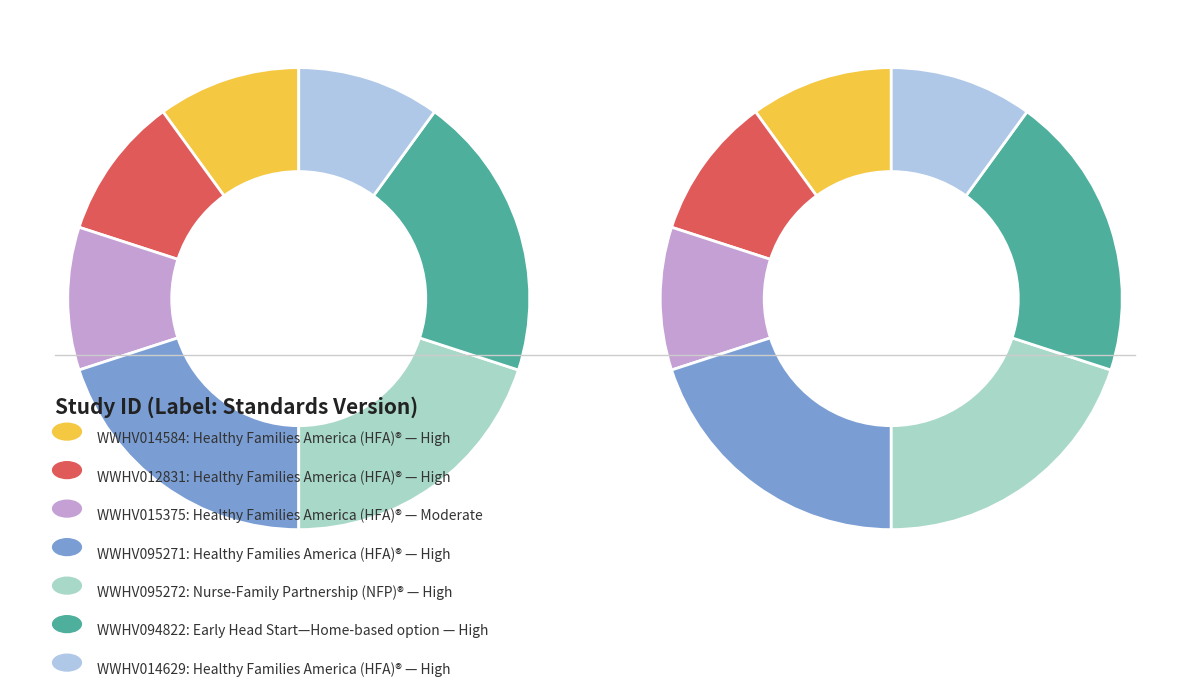

What is the change in value from WWHV095271 to WWHV014629?

-1